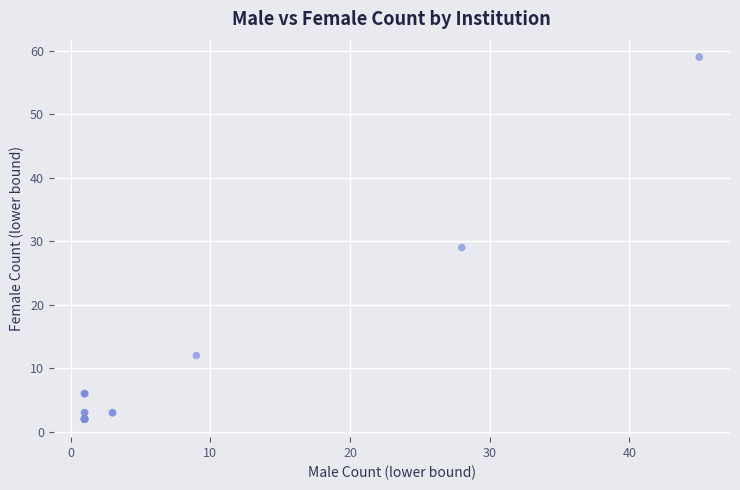

What Y value in the scatter plot is closest to 30?

29